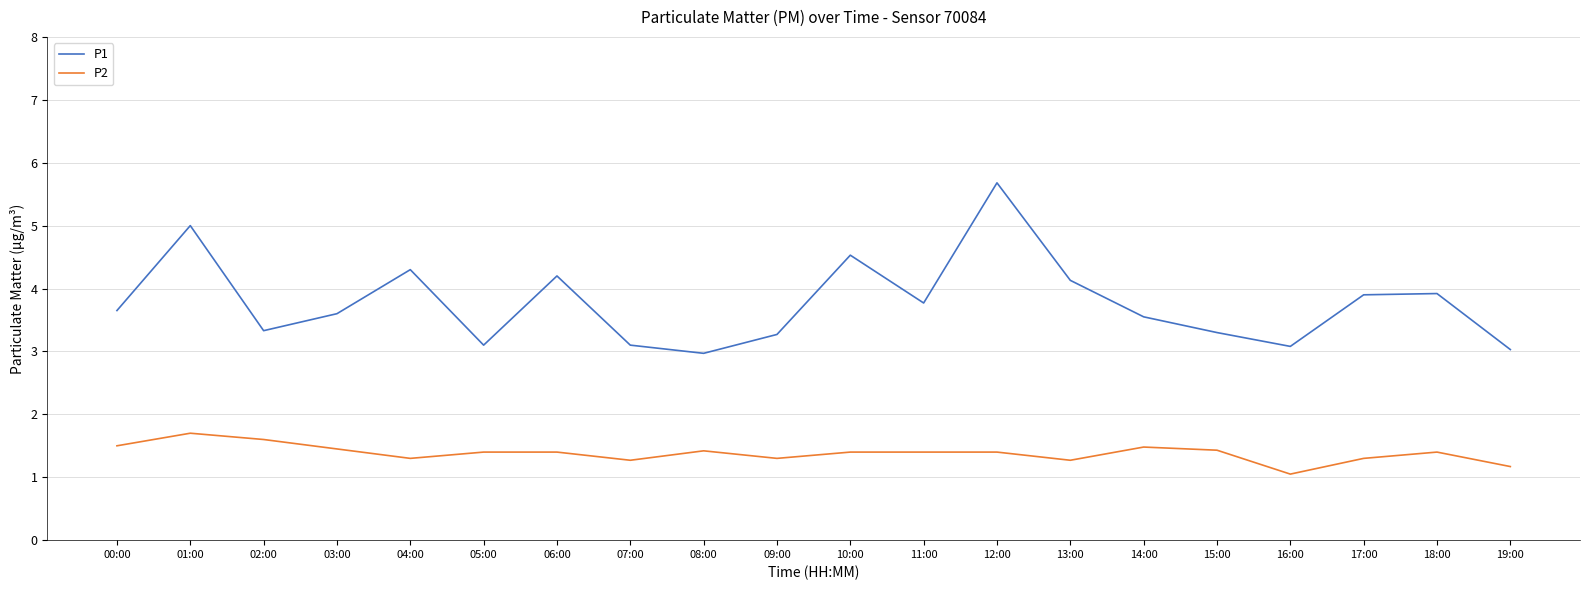

Which series changed the most between 13:00 and 16:00?

P1